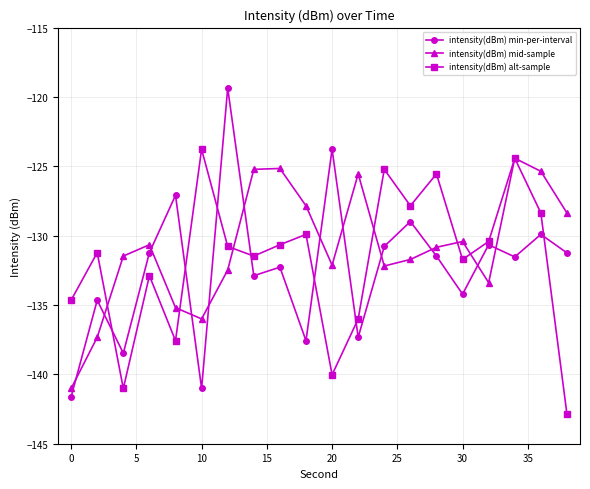

What is the lowest value of the intensity(dBm) min-per-interval series?

-141.6